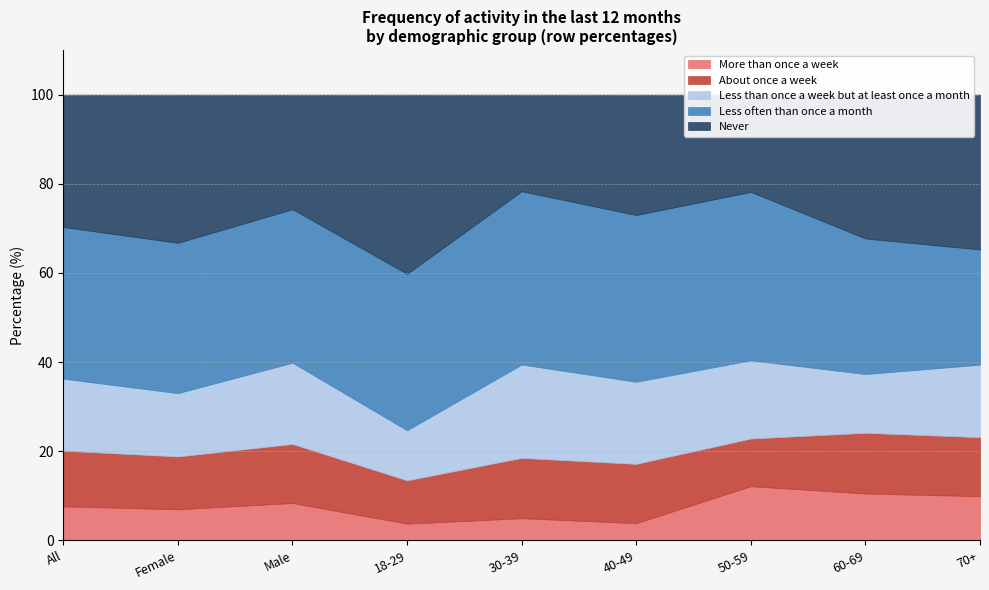

Is it true that About once a week equals 4.6 at All?

False